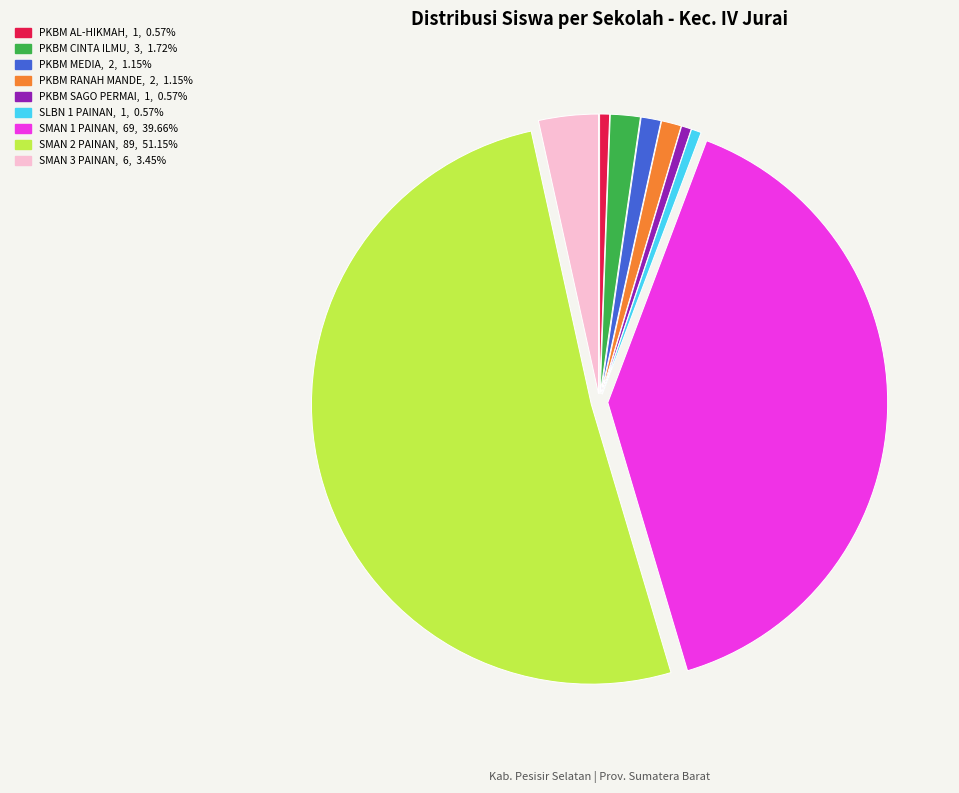

Is SMAN 2 PAINAN the majority of the pie?

Yes